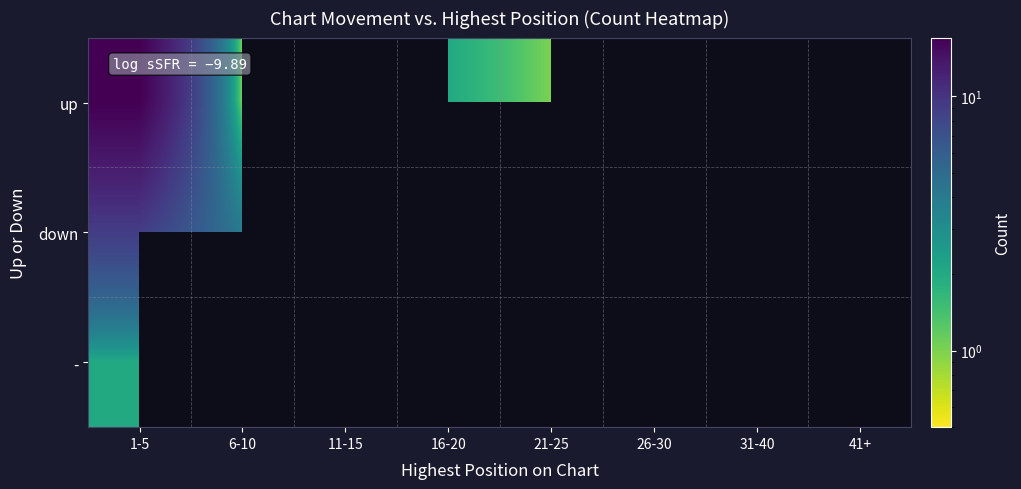

What is the difference between the maximum and minimum values in the down series?

5.0